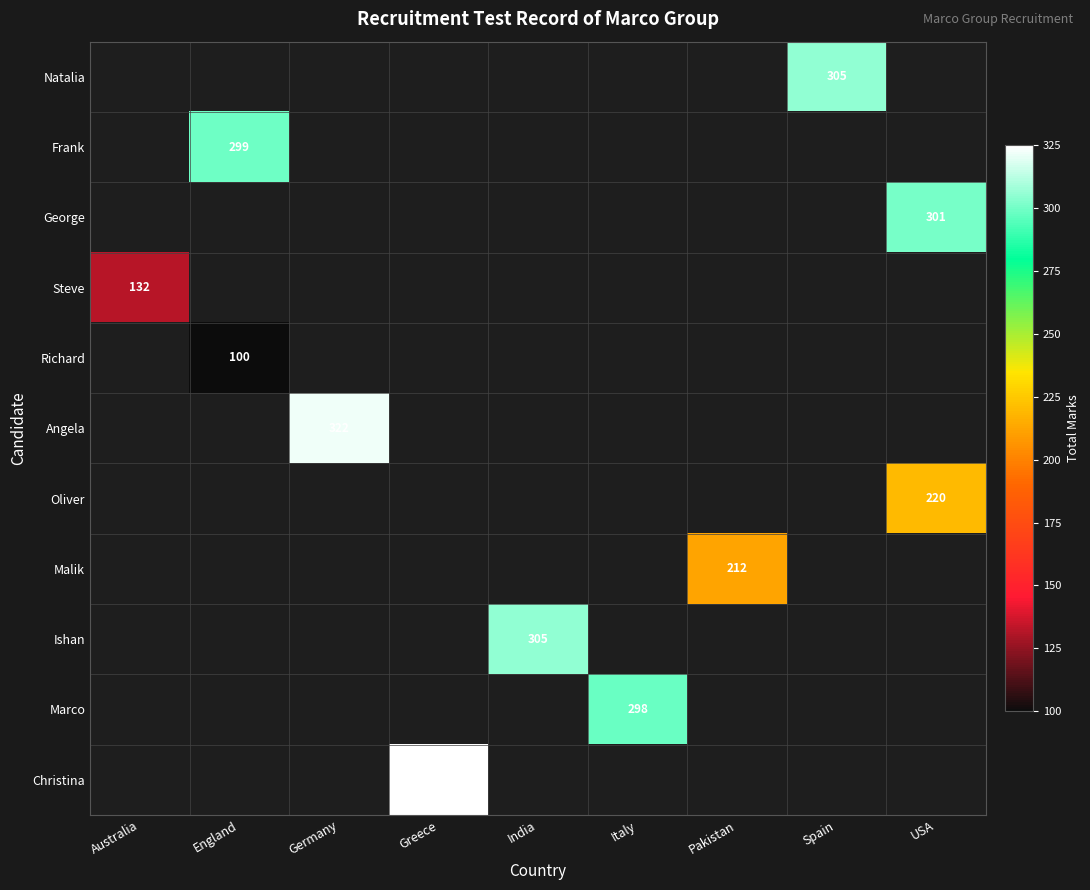

What is the total value across all series at USA?

521